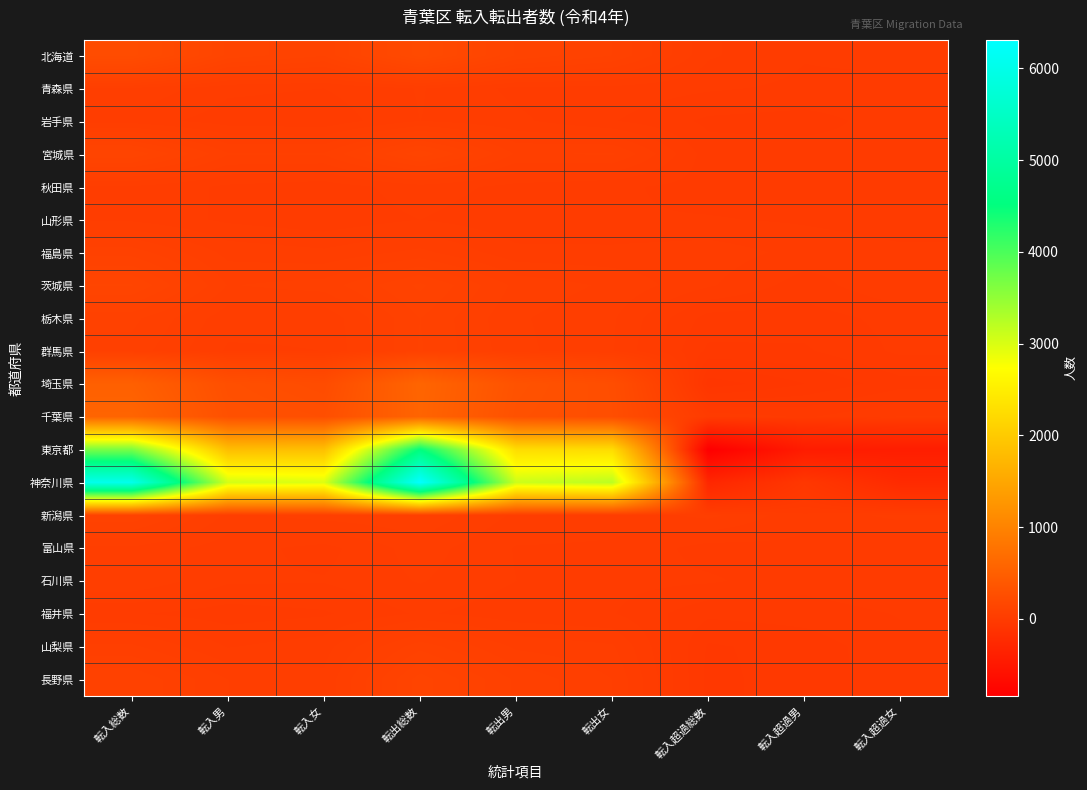

At 転出男, list the series in order from largest to smallest.

神奈川県, 東京都, 埼玉県, 千葉県, 北海道, 長野県, 宮城県, 茨城県, 群馬県, 栃木県, 山梨県, 新潟県, 福島県, 岩手県, 石川県, 富山県, 青森県, 秋田県, 福井県, 山形県